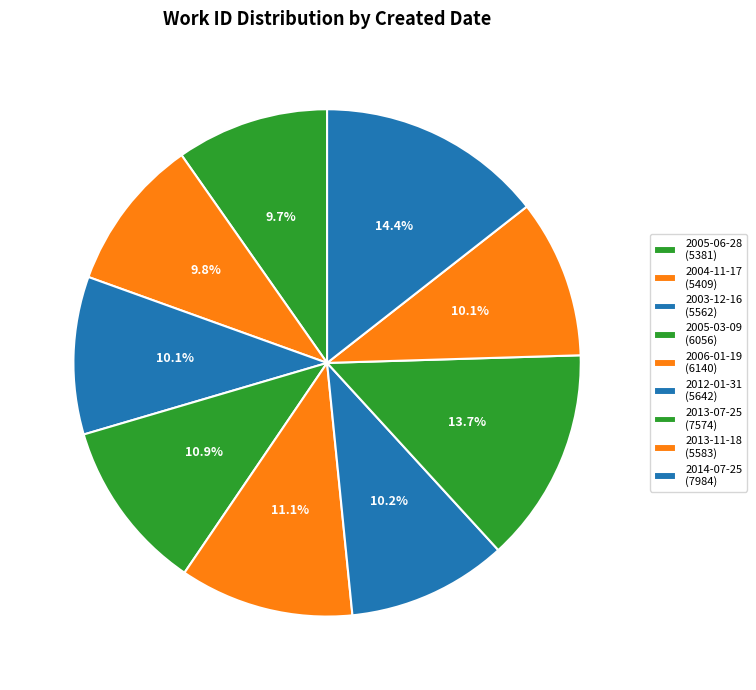

Count the number of slices in the pie.

9